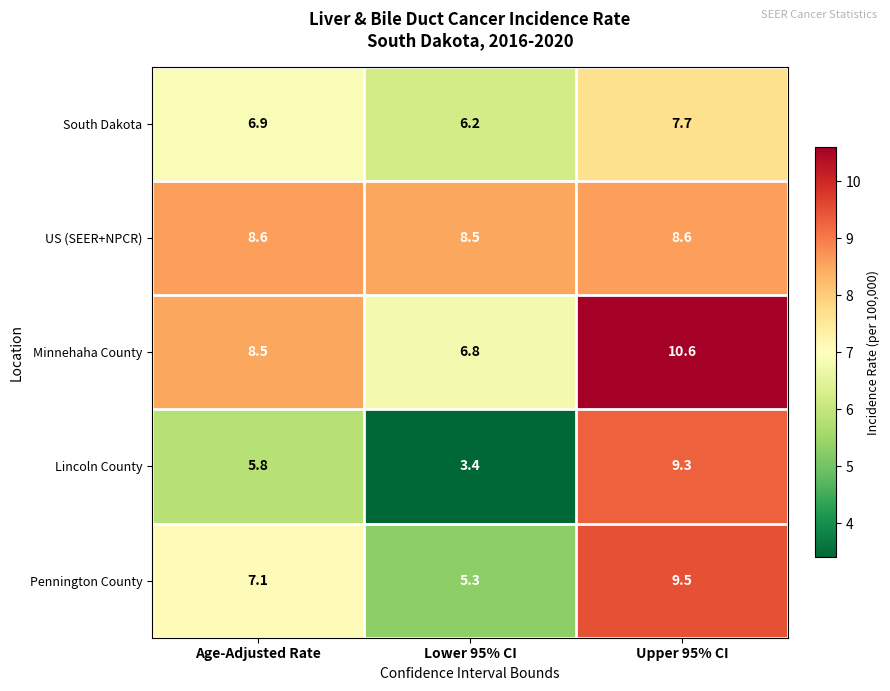

Reading left to right, list all the values displayed in this chart.

South Dakota: Age-Adjusted Rate=6.9	Lower 95% CI=6.2	Upper 95% CI=7.7
US (SEER+NPCR): Age-Adjusted Rate=8.6	Lower 95% CI=8.5	Upper 95% CI=8.6
Minnehaha County: Age-Adjusted Rate=8.5	Lower 95% CI=6.8	Upper 95% CI=10.6
Lincoln County: Age-Adjusted Rate=5.8	Lower 95% CI=3.4	Upper 95% CI=9.3
Pennington County: Age-Adjusted Rate=7.1	Lower 95% CI=5.3	Upper 95% CI=9.5